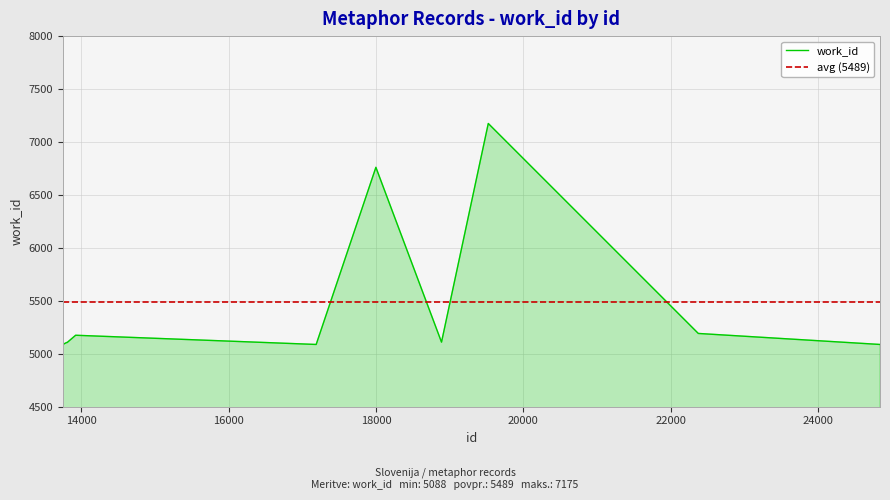

Rank the categories by value from highest to lowest.

19524, 17998, 22376, 13921, 18889, 13797, 13805, 13748, 17187, 24843